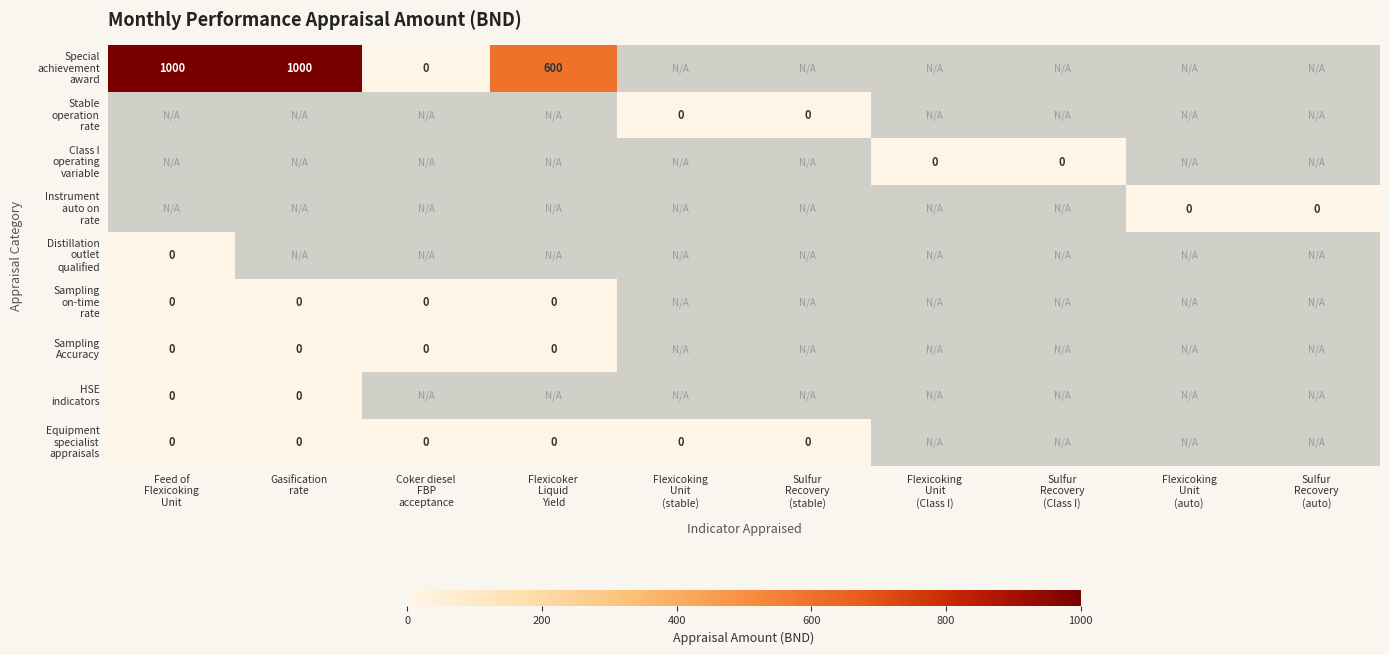

Between Sulfur
Recovery
(stable) and Flexicoking
Unit
(Class I), which is larger?

Flexicoking
Unit
(Class I)